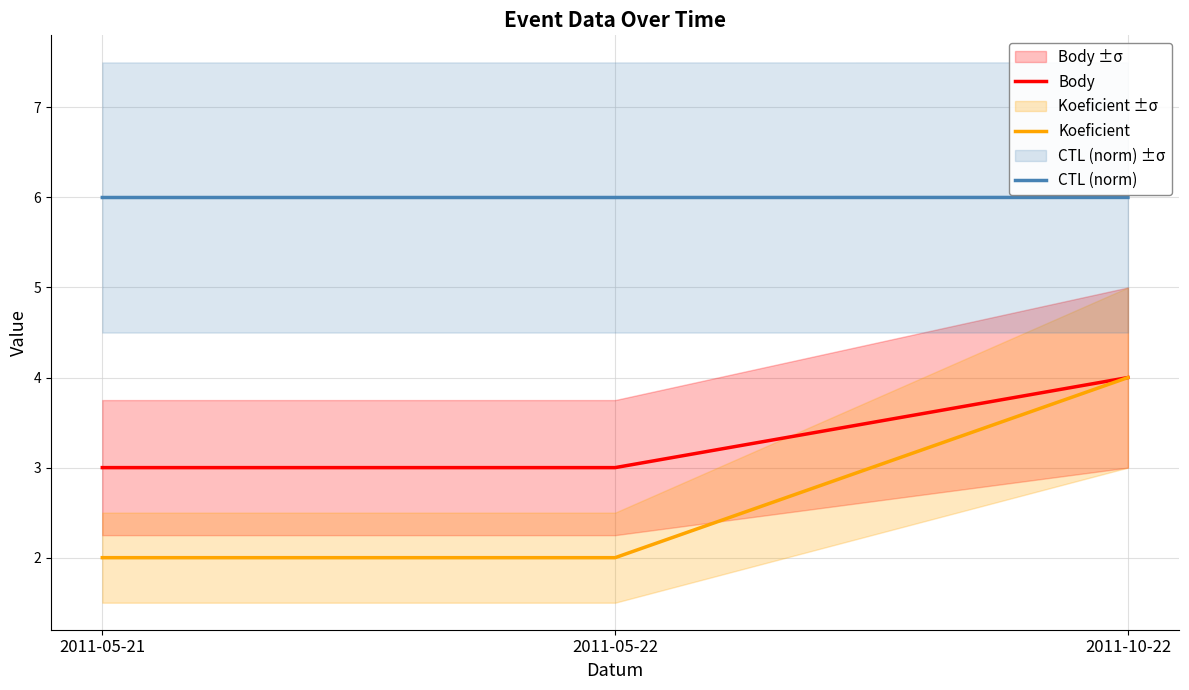

What is the difference between the highest and lowest values at 2011-05-21?

4.0